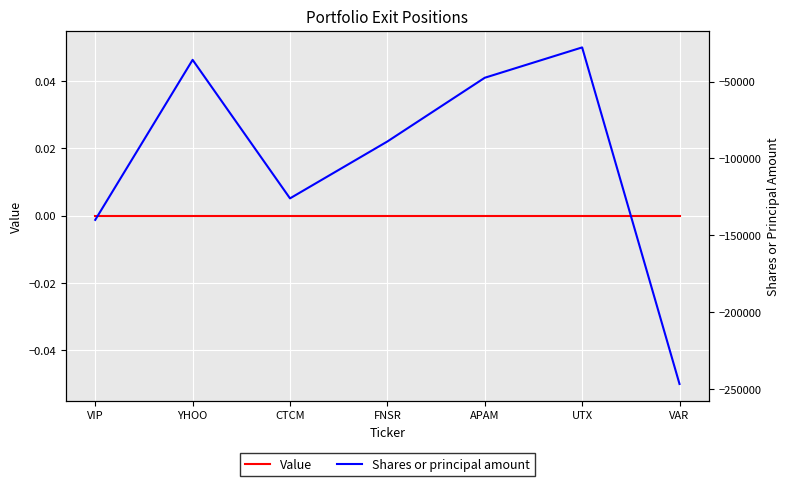

How many values in the Shares or principal amount series exceed -88989?

3